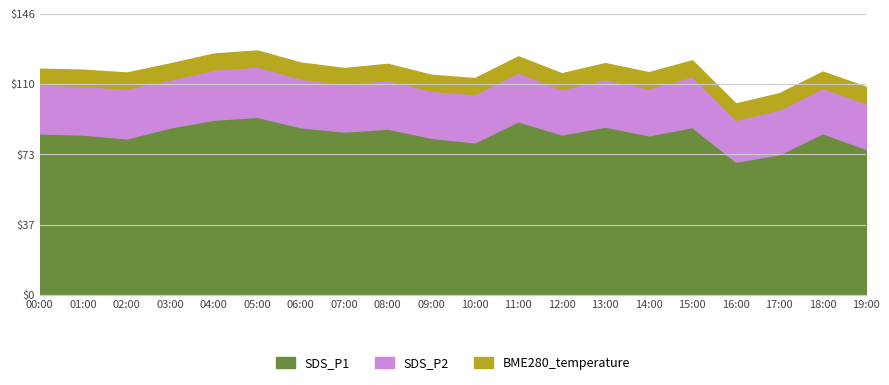

Which series changed the most between 01:00 and 04:00?

SDS_P1